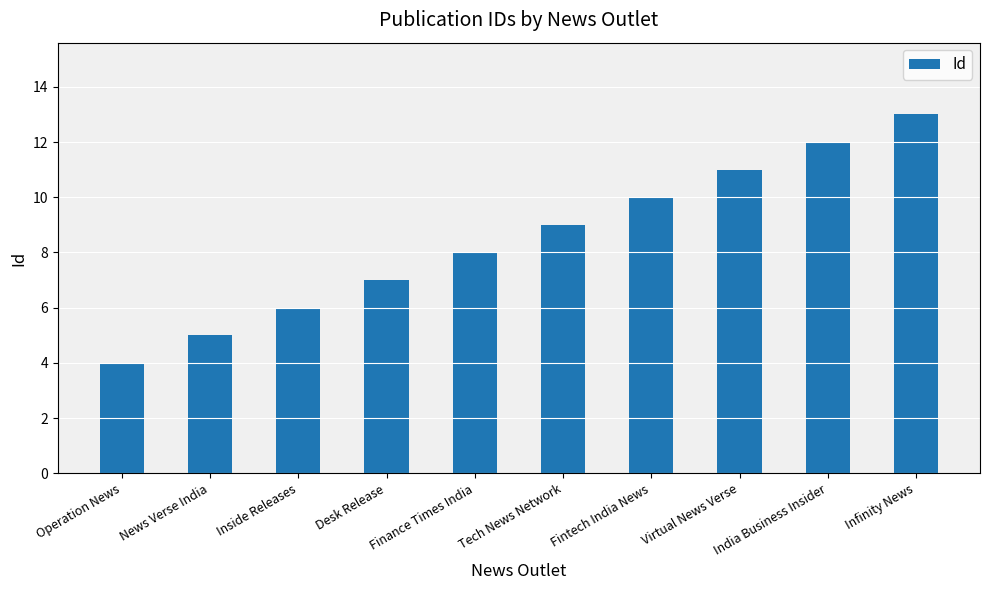

List the labels in order of value, smallest first.

Operation News, News Verse India, Inside Releases, Desk Release, Finance Times India, Tech News Network, Fintech India News, Virtual News Verse, India Business Insider, Infinity News